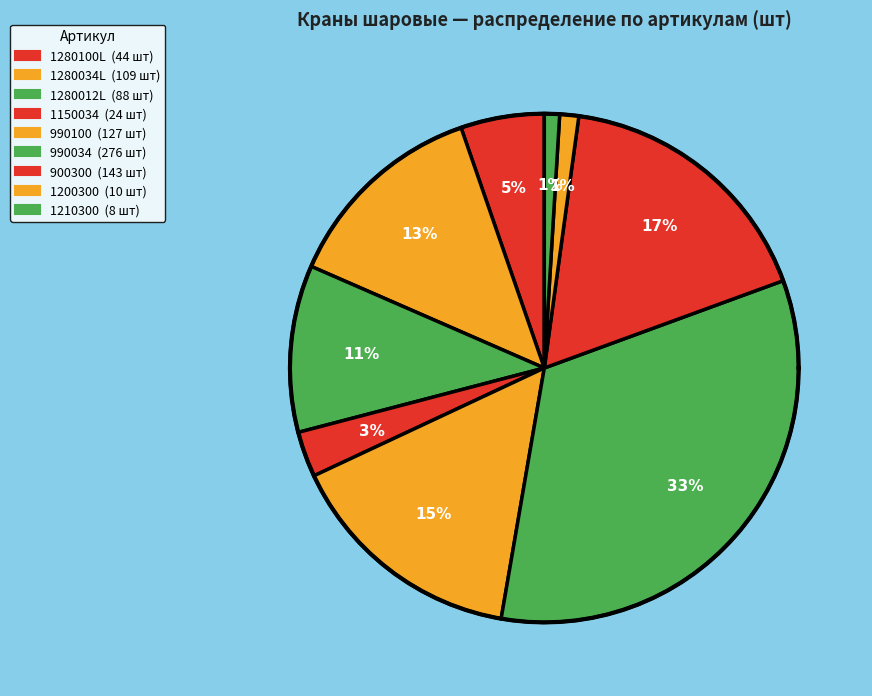

Which slice is the largest?

990034